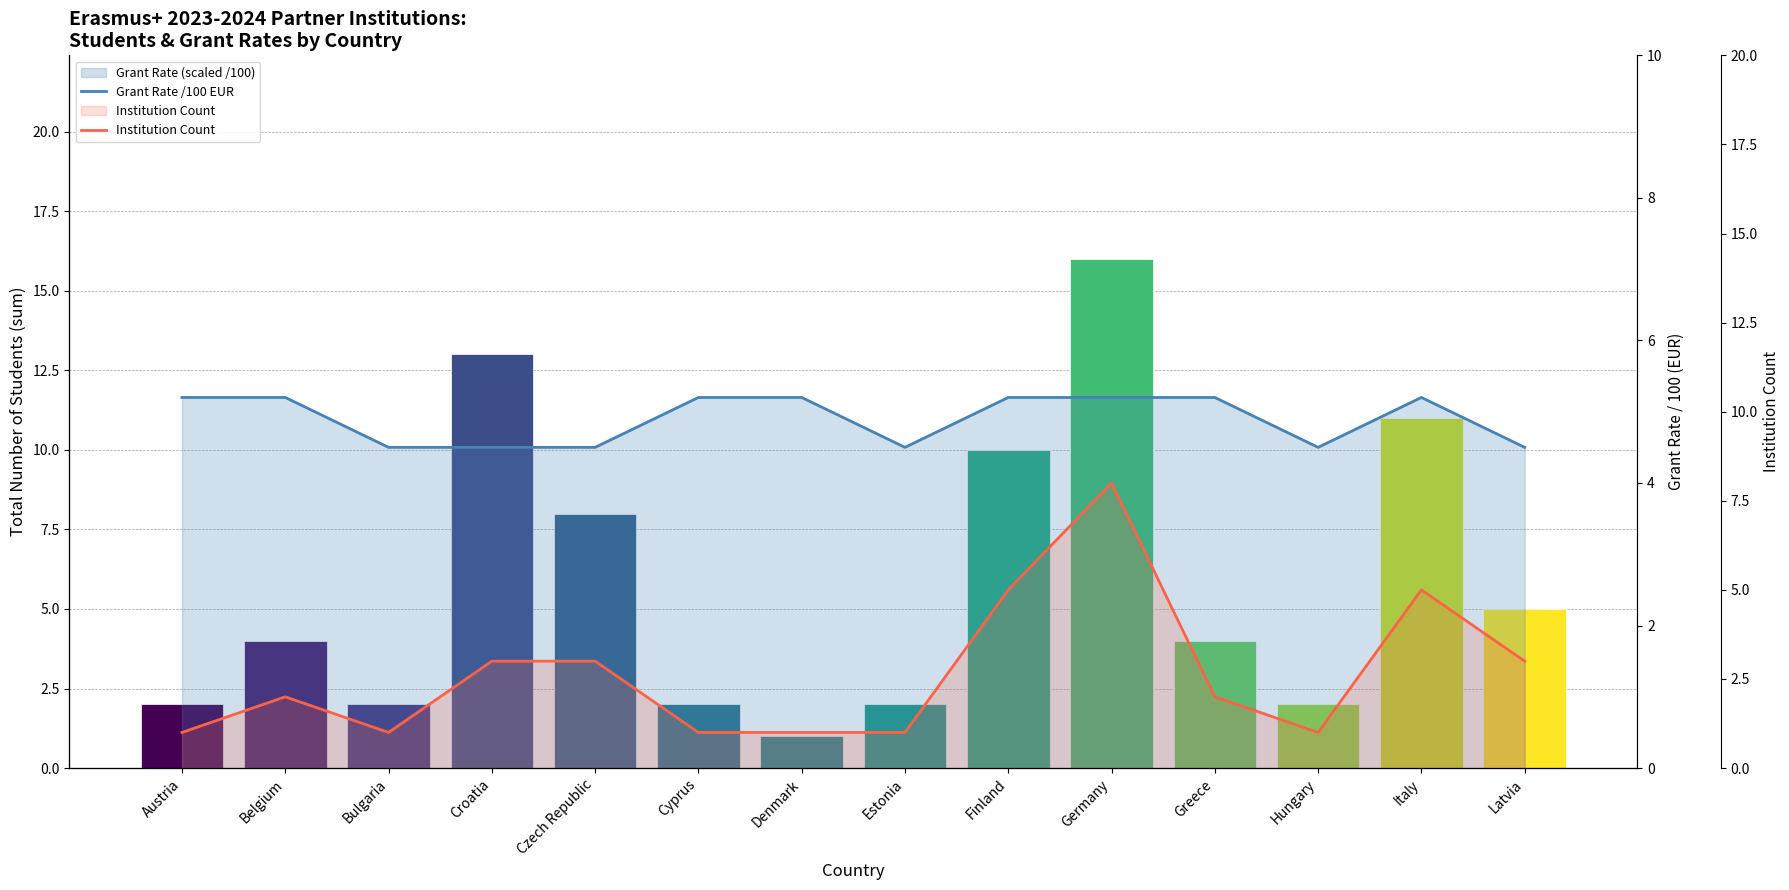

What position from the left is Greece?

11